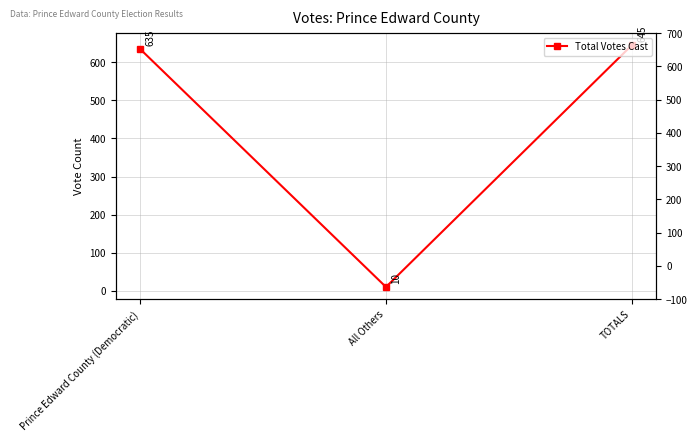

Count the number of categories in the chart.

3